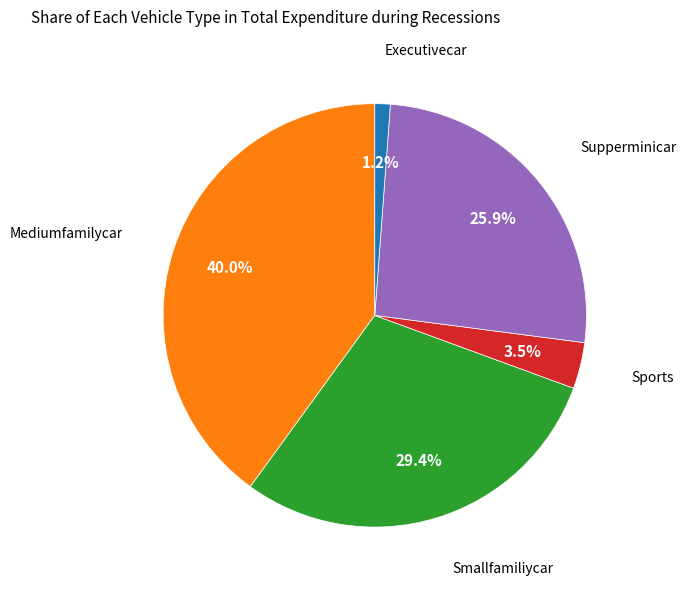

Does any single category account for the majority?

No